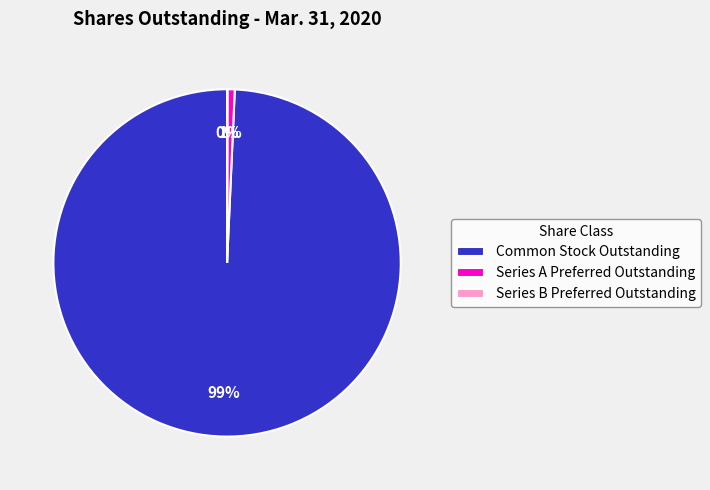

The Series A Preferred Outstanding slice represents 1% of the pie. True or false?

True